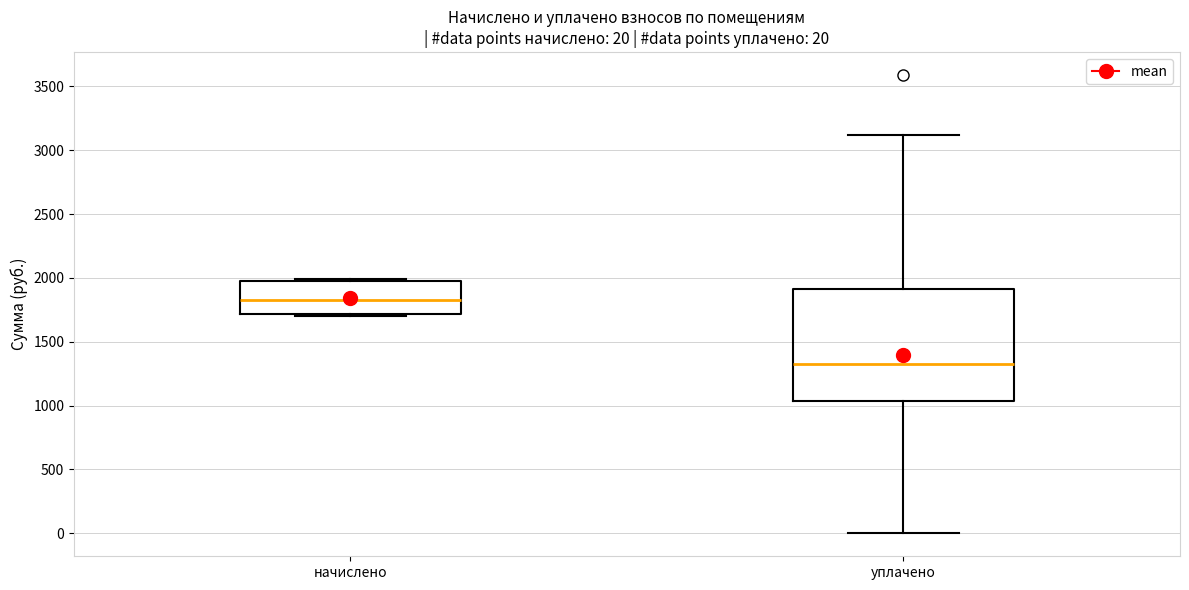

Which box has the highest median line?

начислено